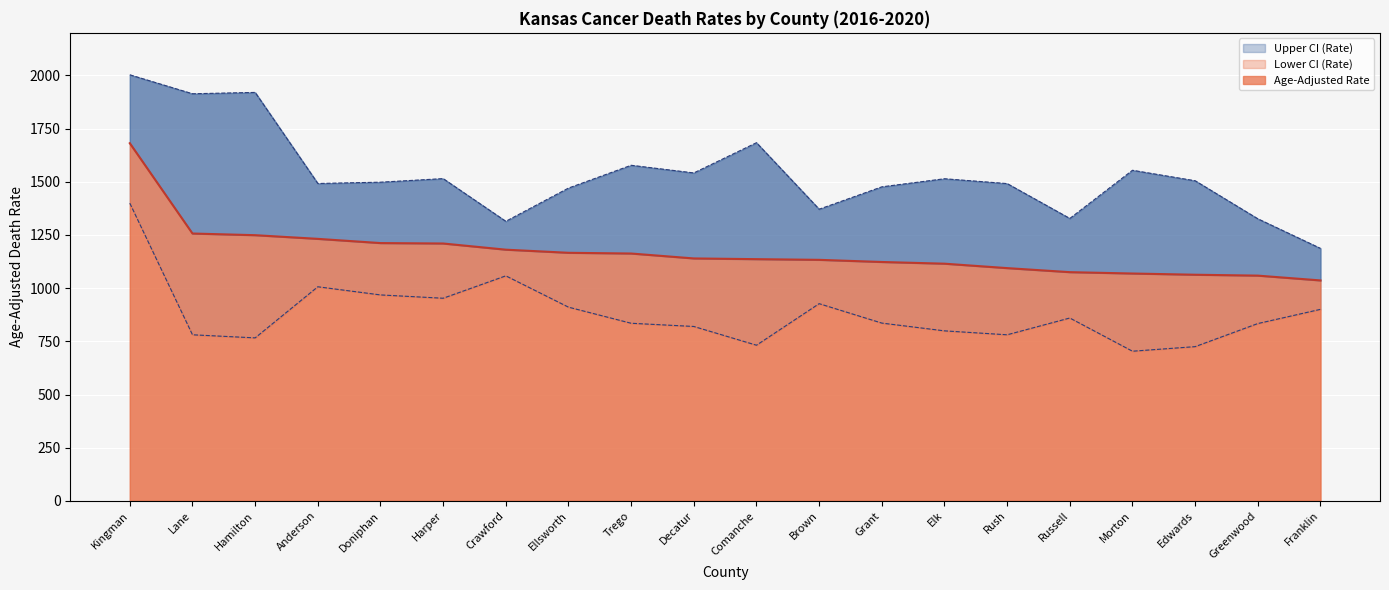

Read the Age-Adjusted Rate value at Russell.

1075.1